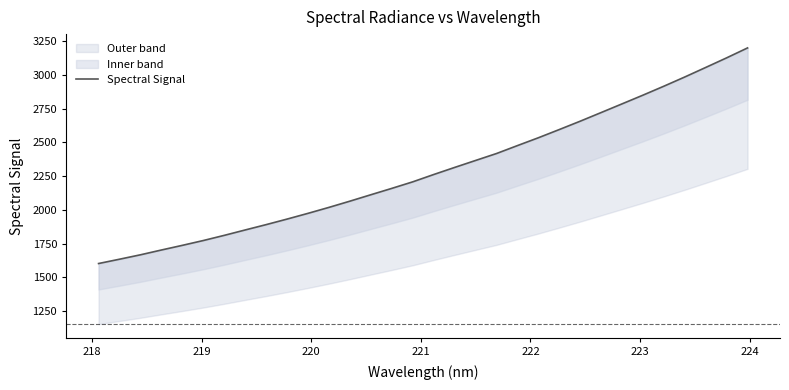

Reading right to left, transcribe all the data shown in this chart.

3198.7	3125.2	3054.1	2983.6	2915.3	2849.0	2784.4	2720.1	2656.1	2594.2	2533.4	2475.3	2416.6	2365.2	2313.6	2261.1	2207.0	2158.5	2111.4	2063.9	2017.8	1973.7	1931.2	1890.0	1850.5	1810.5	1772.2	1736.5	1702.0	1666.4	1633.7	1601.8